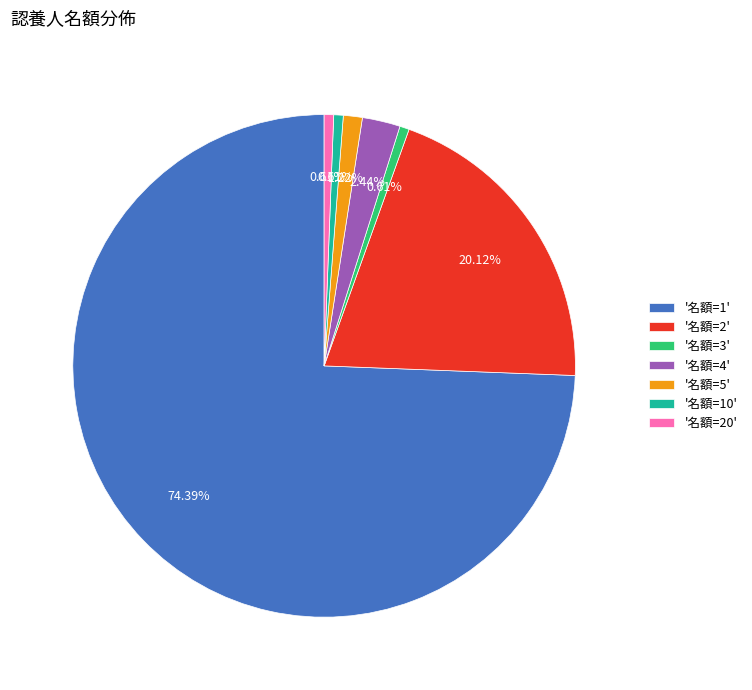

Is the sum of '名額=10' and '名額=4' greater than half?

No